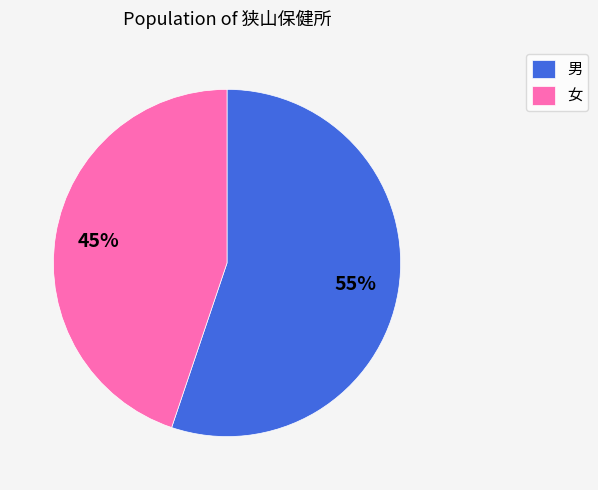

Do 女 and 男 together represent more than half of the pie?

Yes